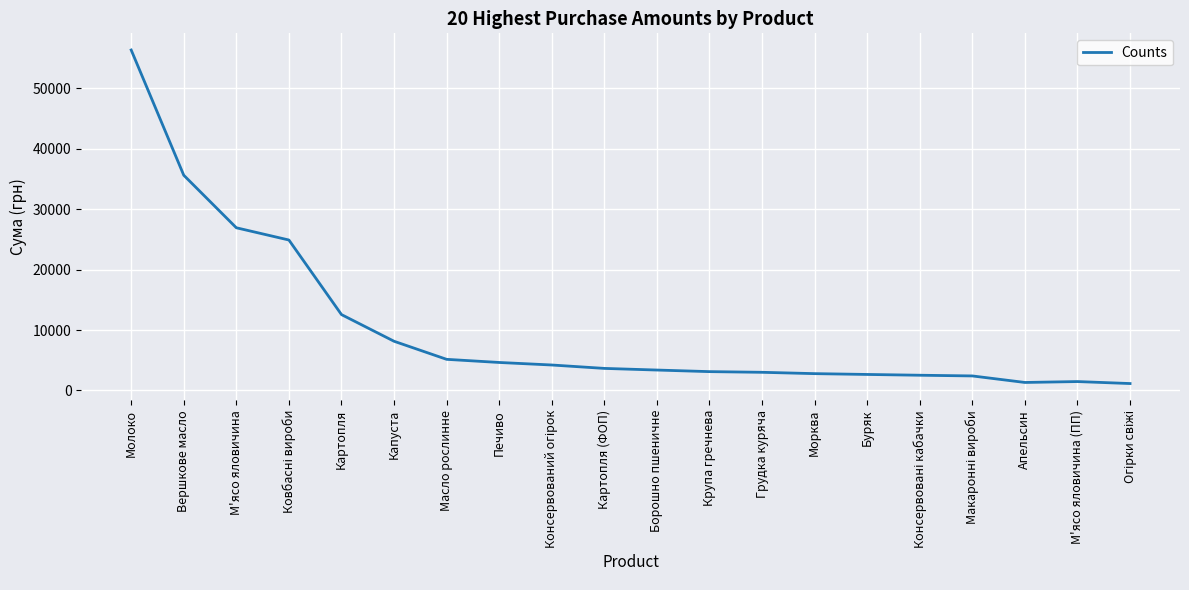

What is the difference between the values at М'ясо яловичина (ПП) and Грудка куряча?

1532.4